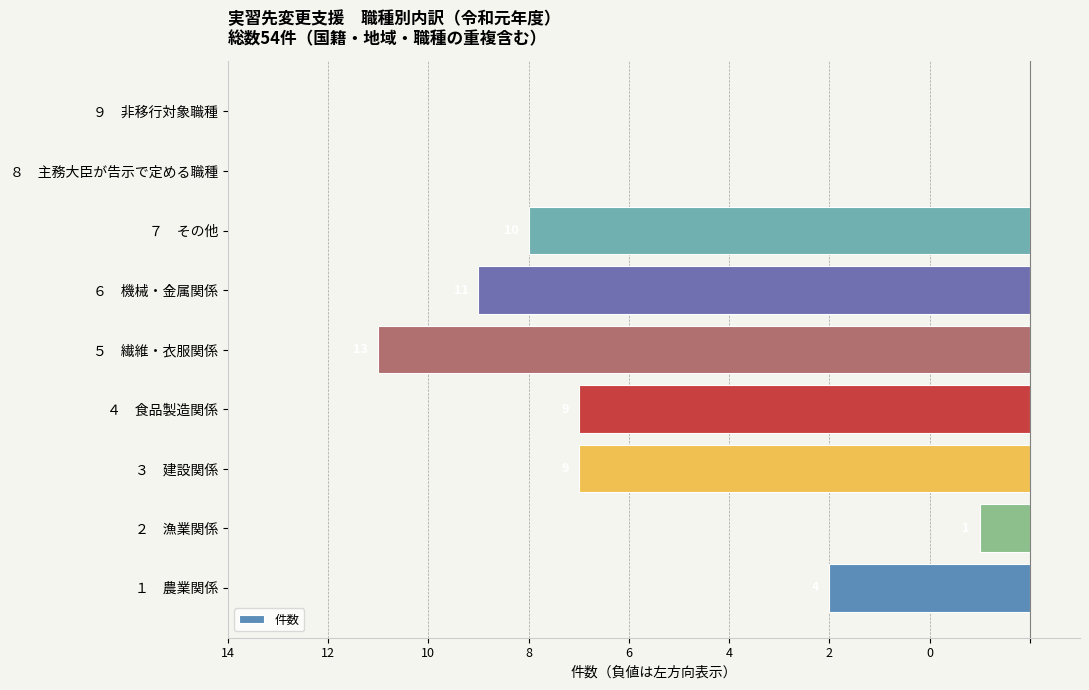

Are the bars horizontal?

Yes